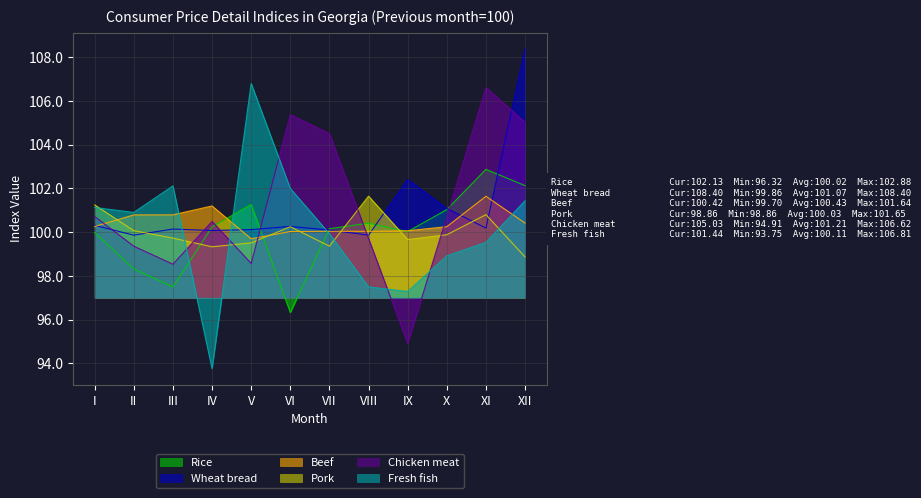

Reading left to right, extract all data points from this chart.

Rice: I=100.0	II=98.3	III=97.5	IV=100.2	V=101.3	VI=96.3	VII=100.2	VIII=100.4	IX=100.0	X=101.0	XI=102.9	XII=102.1
Wheat bread: I=100.3	II=99.9	III=100.1	IV=100.1	V=100.1	VI=100.3	VII=100.1	VIII=99.9	IX=102.4	X=101.1	XI=100.2	XII=108.4
Beef: I=100.3	II=100.8	III=100.8	IV=101.2	V=99.7	VI=100.0	VII=100.0	VIII=100.0	IX=100.1	X=100.3	XI=101.6	XII=100.4
Pork: I=101.2	II=100.1	III=99.7	IV=99.3	V=99.5	VI=100.2	VII=99.4	VIII=101.6	IX=99.7	X=99.9	XI=100.8	XII=98.9
Chicken meat: I=100.7	II=99.4	III=98.5	IV=100.5	V=98.6	VI=105.4	VII=104.5	VIII=99.7	IX=94.9	X=100.7	XI=106.6	XII=105.0
Fresh fish: I=101.1	II=100.9	III=102.1	IV=93.8	V=106.8	VI=102.0	VII=99.9	VIII=97.5	IX=97.3	X=98.9	XI=99.5	XII=101.4